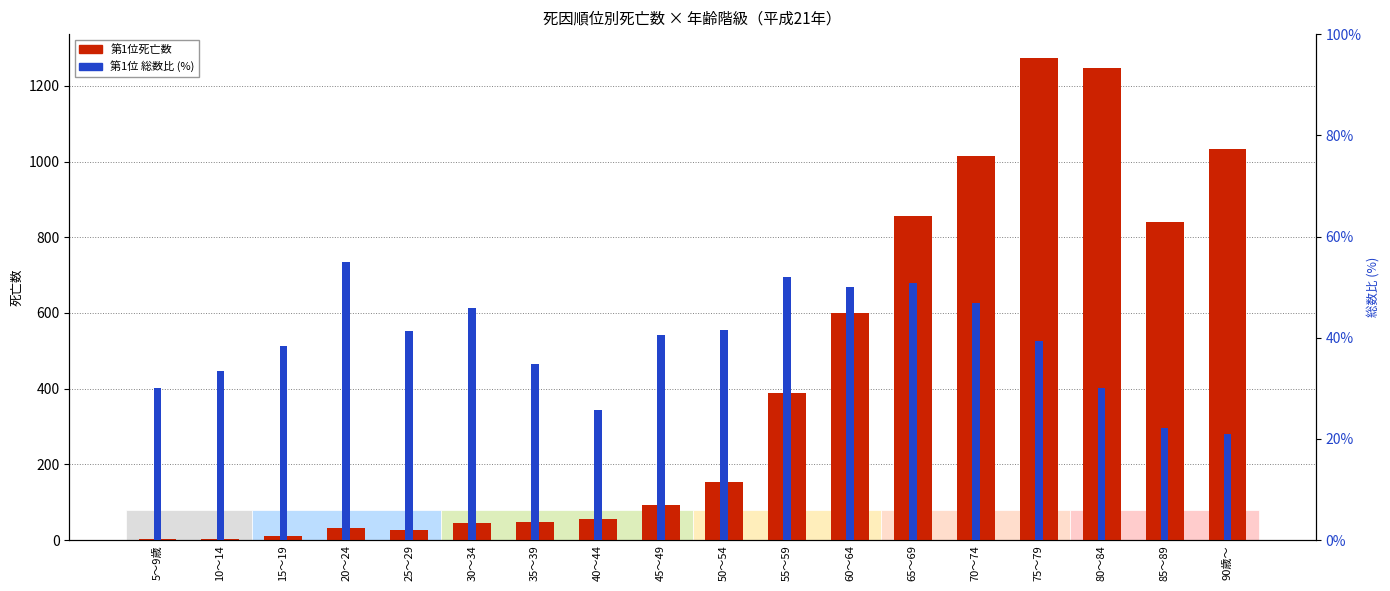

Is the value of 第1位 (総数比%) at 10～14 greater than the value of 第1位死亡数 at 40～44?

No